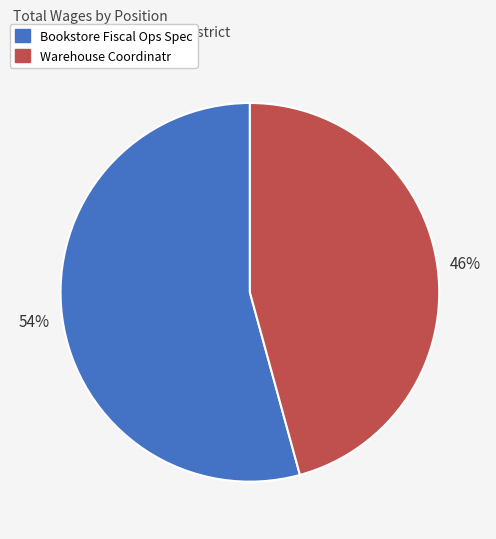

Is there a majority slice in this chart?

Yes